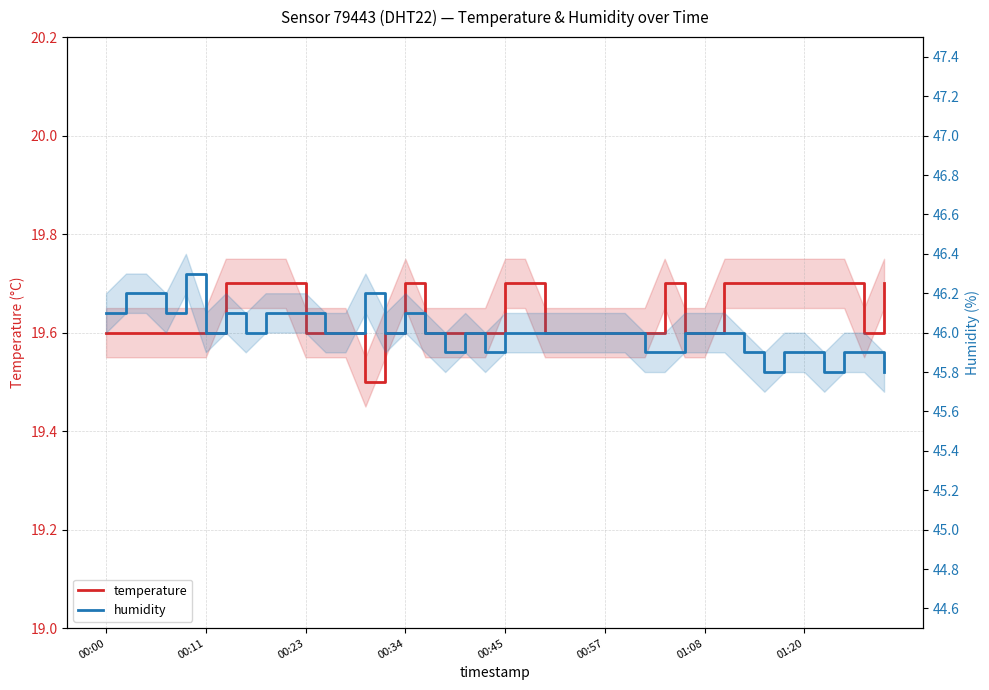

True or false: humidity has a value of 45.9 at 28.

True